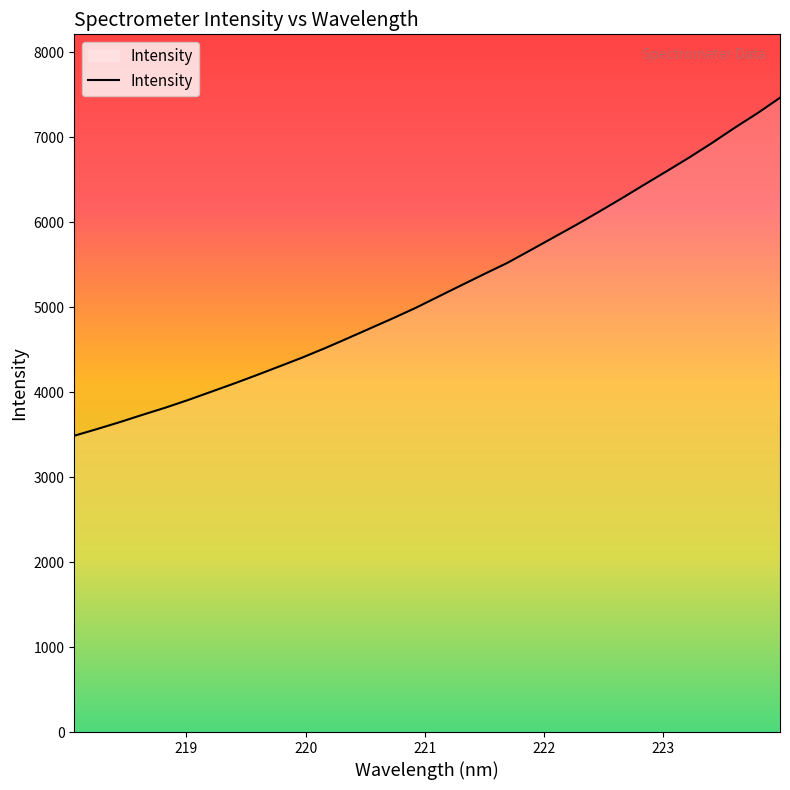

Count the number of values greater than 5125.

16